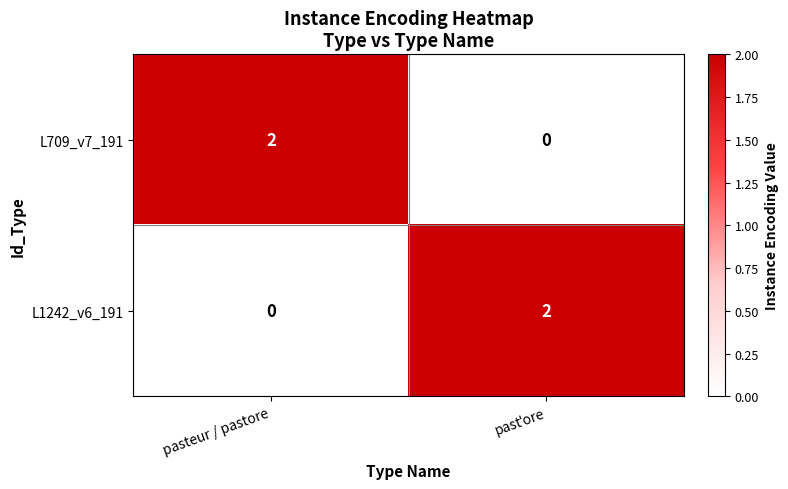

Where is L1242_v6_191 nearest to the value 1?

pasteur / pastore